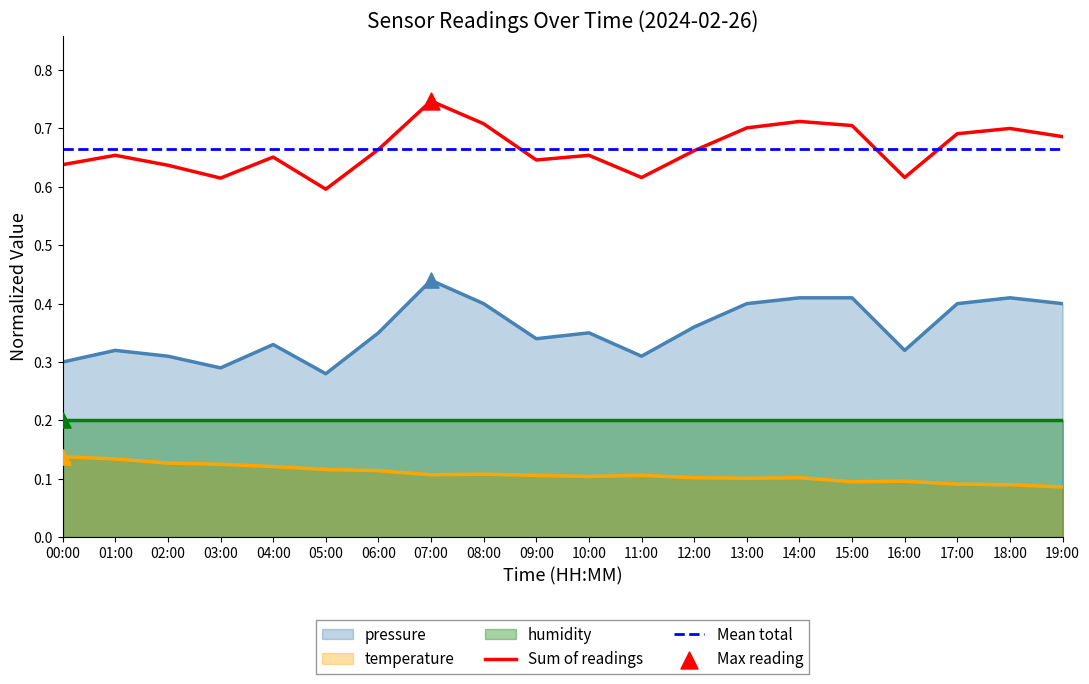

At how many categories does at least one series exceed 0?

20